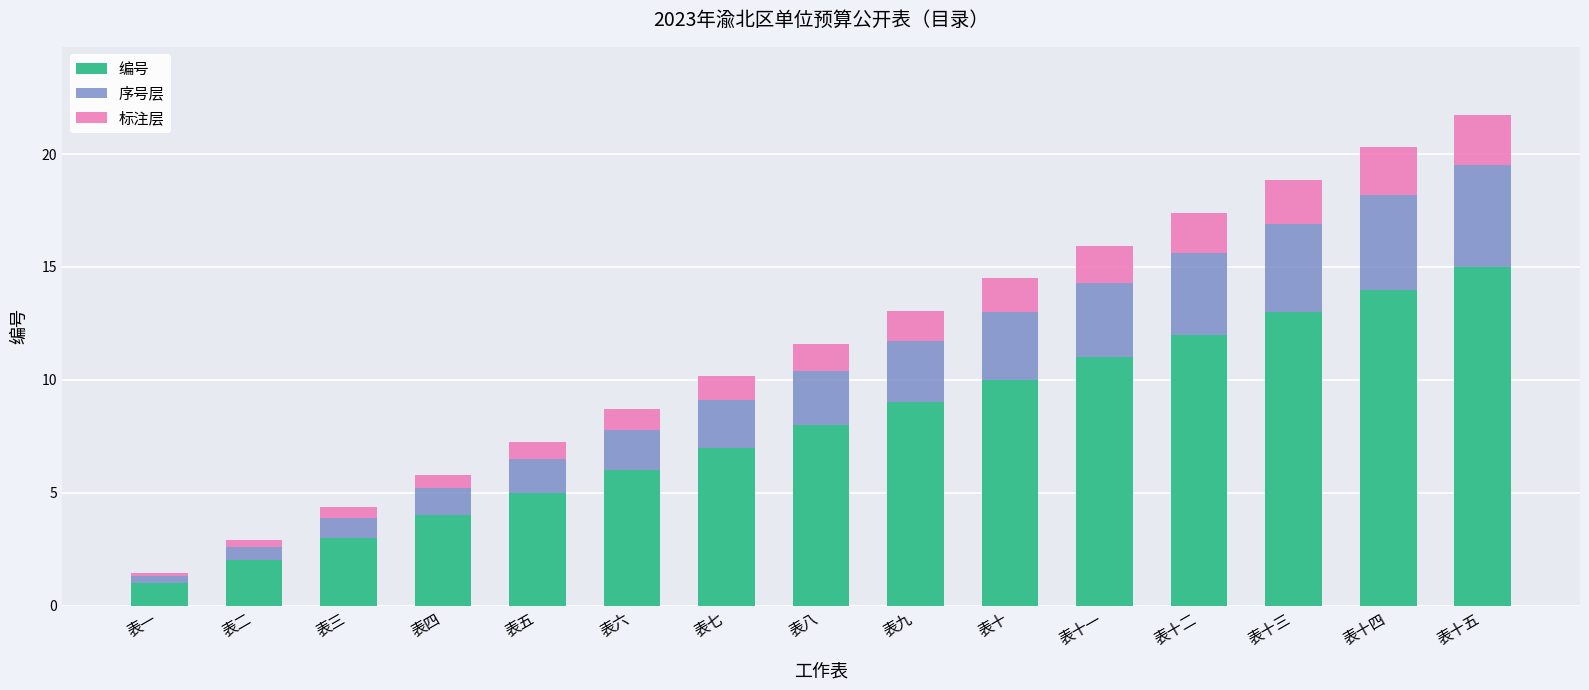

At which label does 编号 reach its peak?

表十五